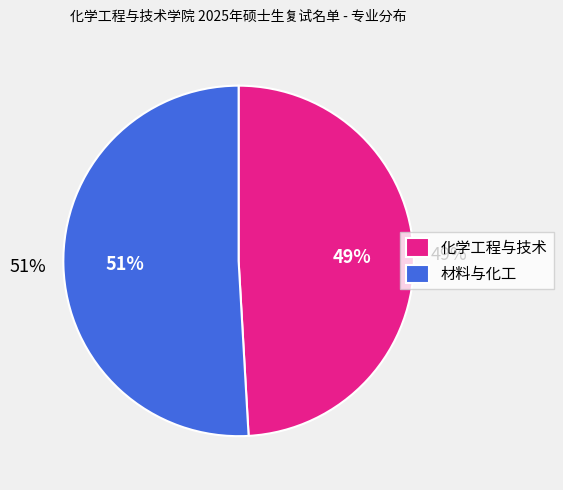

To the nearest percent, what is the combined percentage of 材料与化工 and 化学工程与技术?

100%